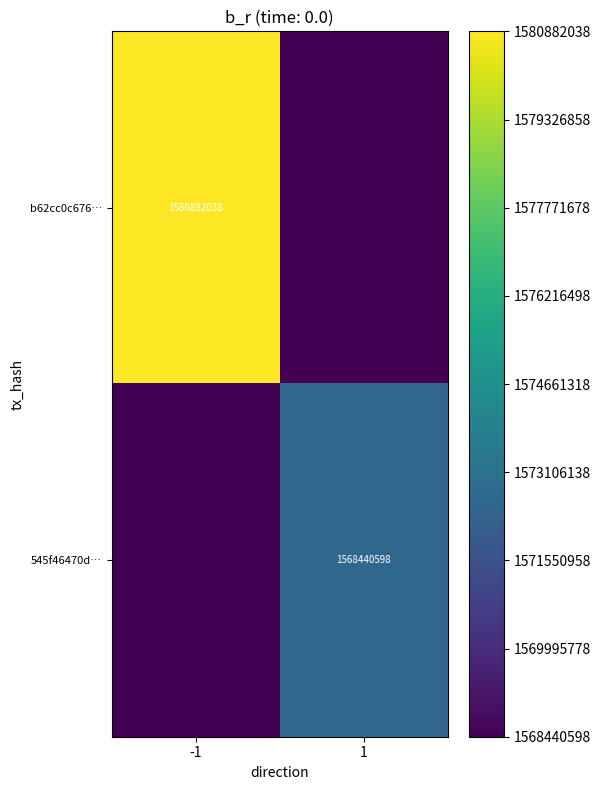

Is it true that 545f46470d… equals 1568440598 at 1?

True